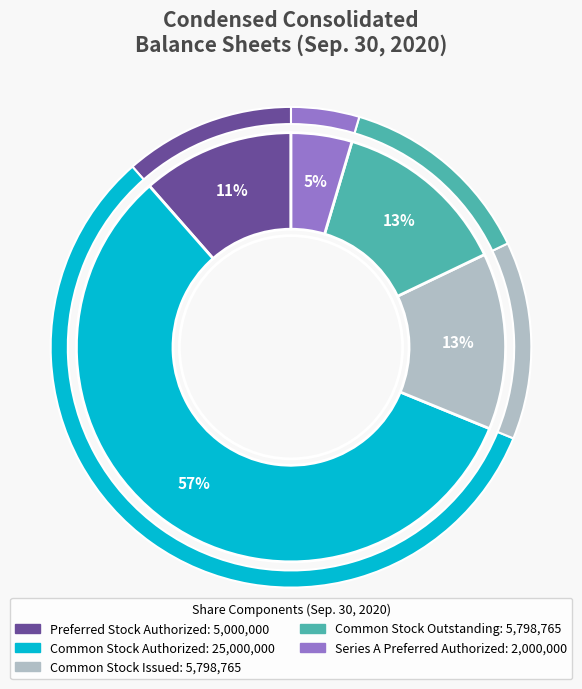

The Common Stock
Outstanding slice represents 13% of the pie. True or false?

True